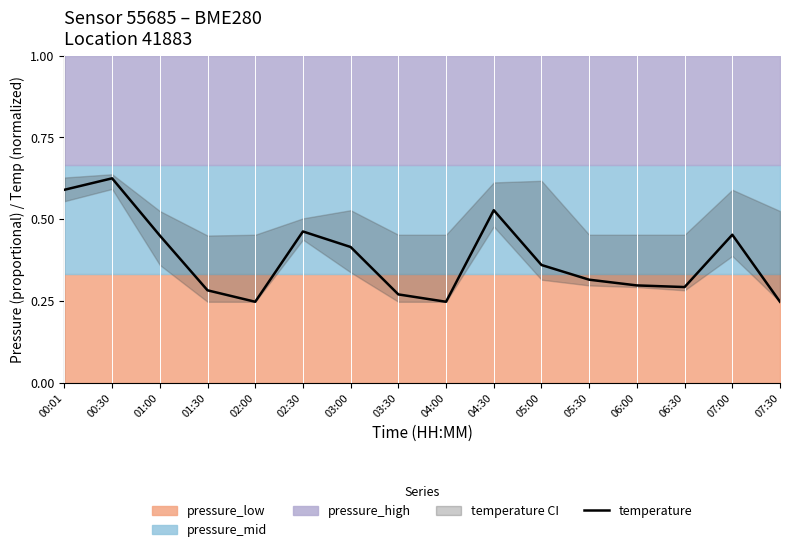

Which has a higher value, 06:00 or 07:00?

07:00